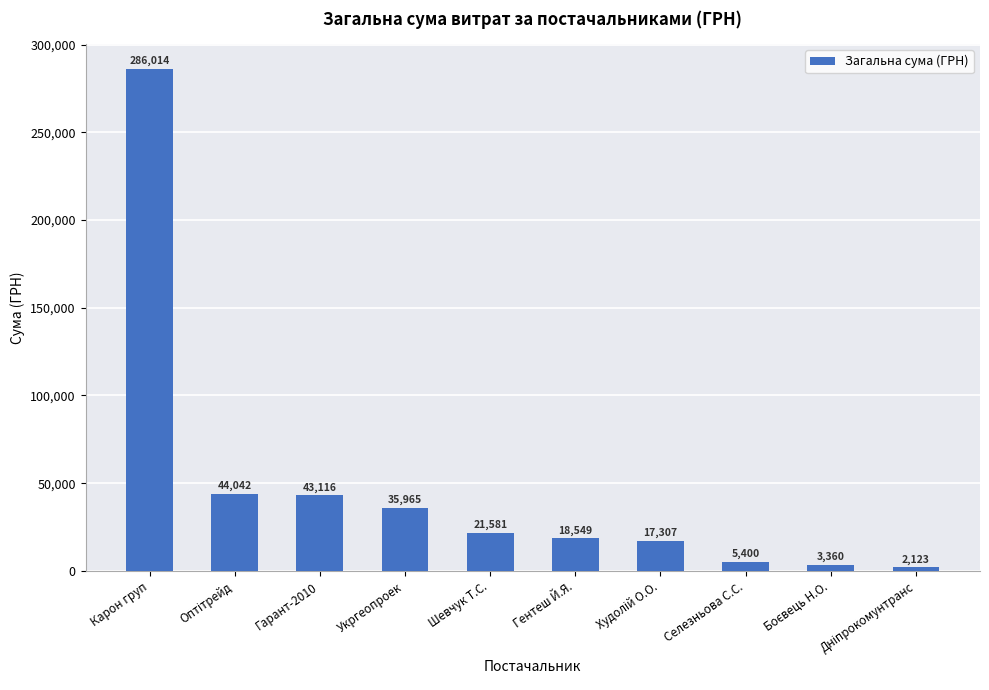

What is the value of the 3rd bar from the left?

43116.0